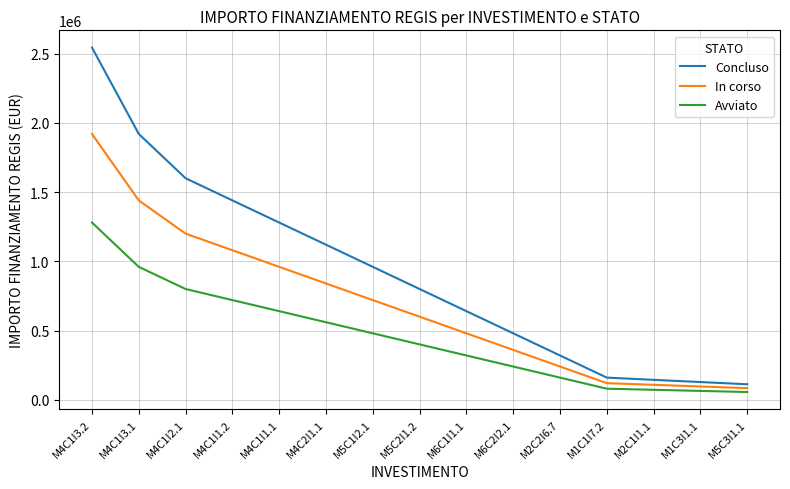

What is the difference between the maximum and minimum values in the In corso series?

1836000